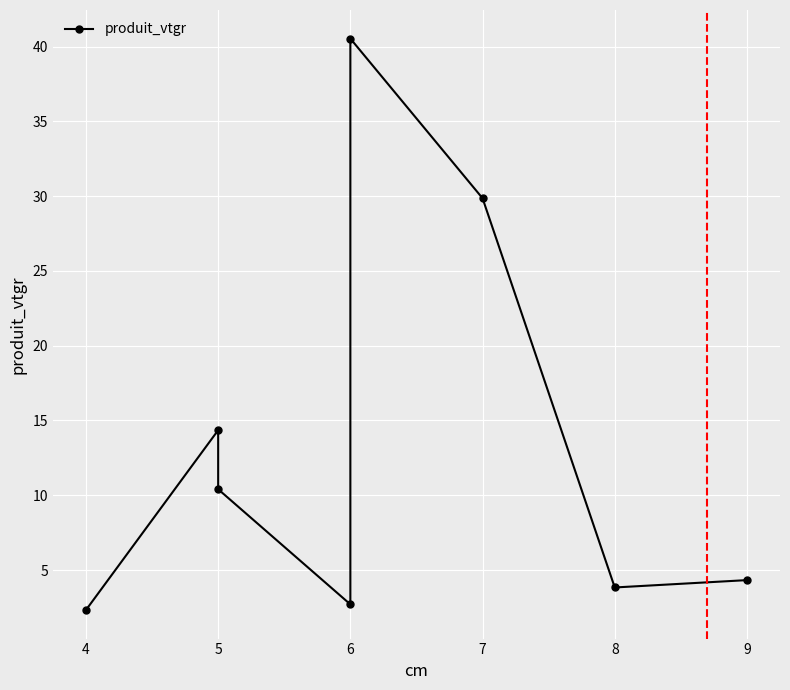

How many lines are shown in the chart?

1